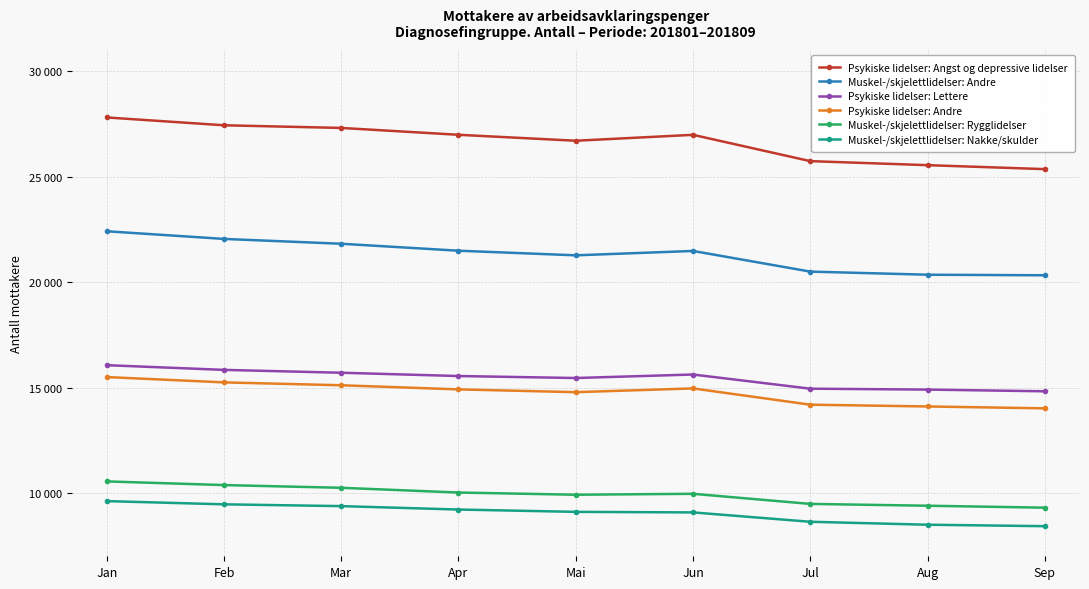

Rank the series by their maximum value, from lowest to highest.

Muskel-/skjelettlidelser: Nakke/skulder, Muskel-/skjelettlidelser: Rygglidelser, Psykiske lidelser: Andre, Psykiske lidelser: Lettere, Muskel-/skjelettlidelser: Andre, Psykiske lidelser: Angst og depressive lidelser